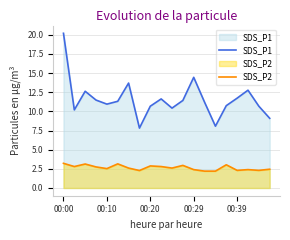

What is the value of the SDS_P1 point at the 7th from the left?

13.7